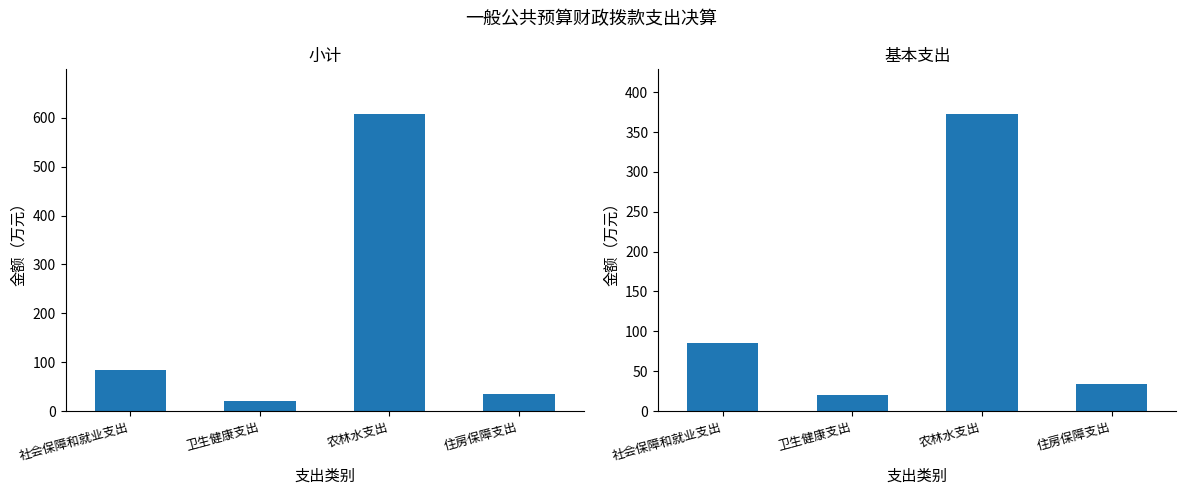

Read the 小计 value at 卫生健康支出.

20.6